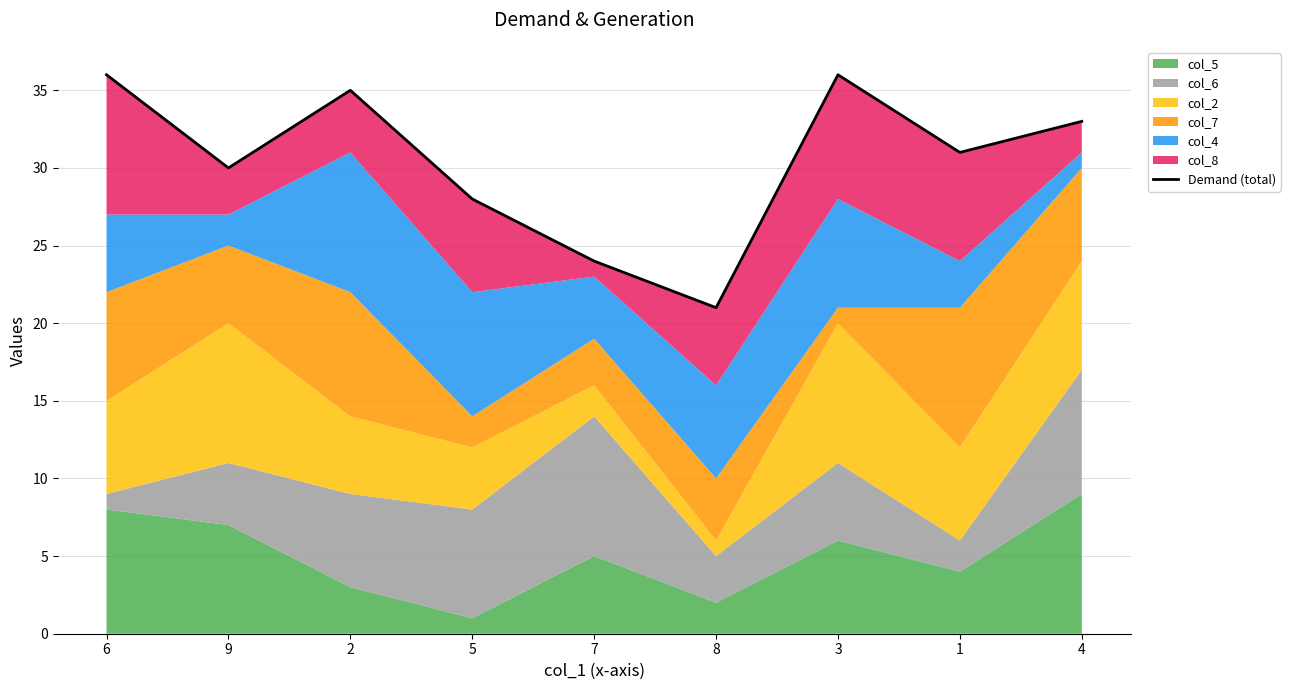

What is the sum of the values at 9 and 4?

63